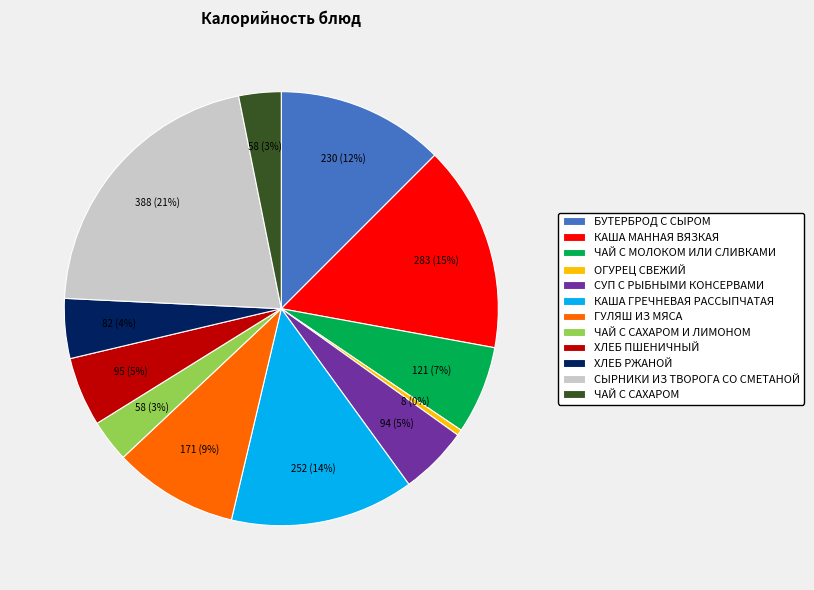

True or false: ЧАЙ С МОЛОКОМ ИЛИ СЛИВКАМИ accounts for 7% of the total.

True